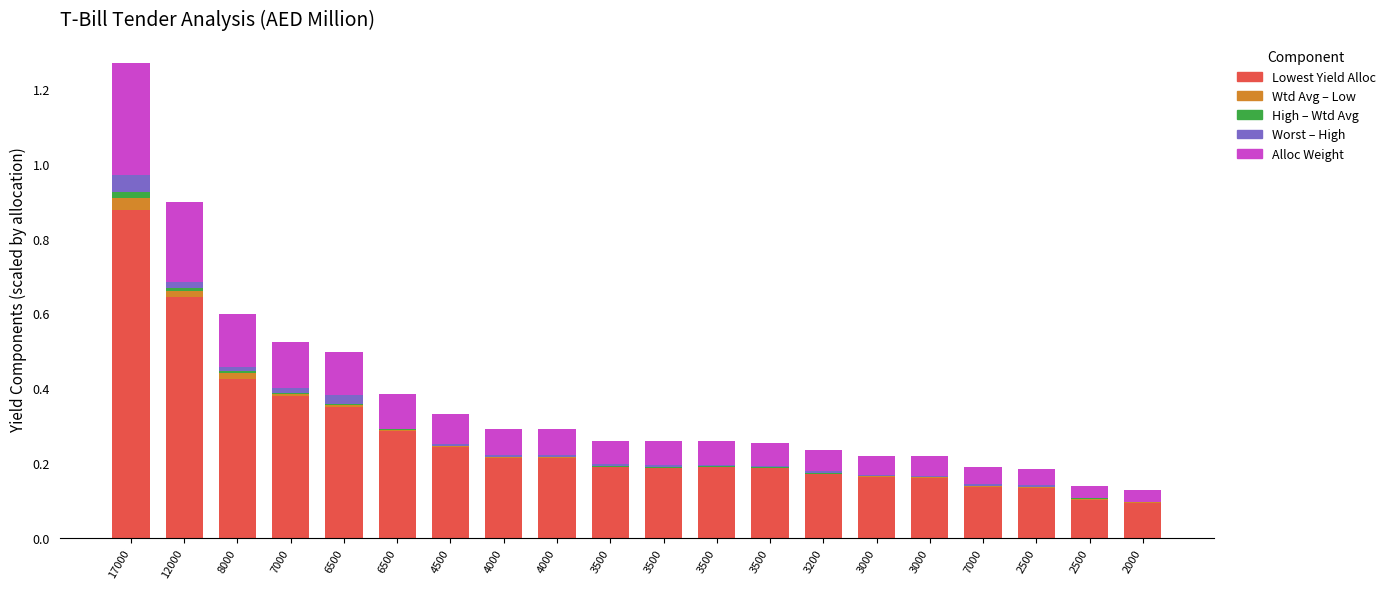

What is the sum of all Alloc Weight values?

1.8